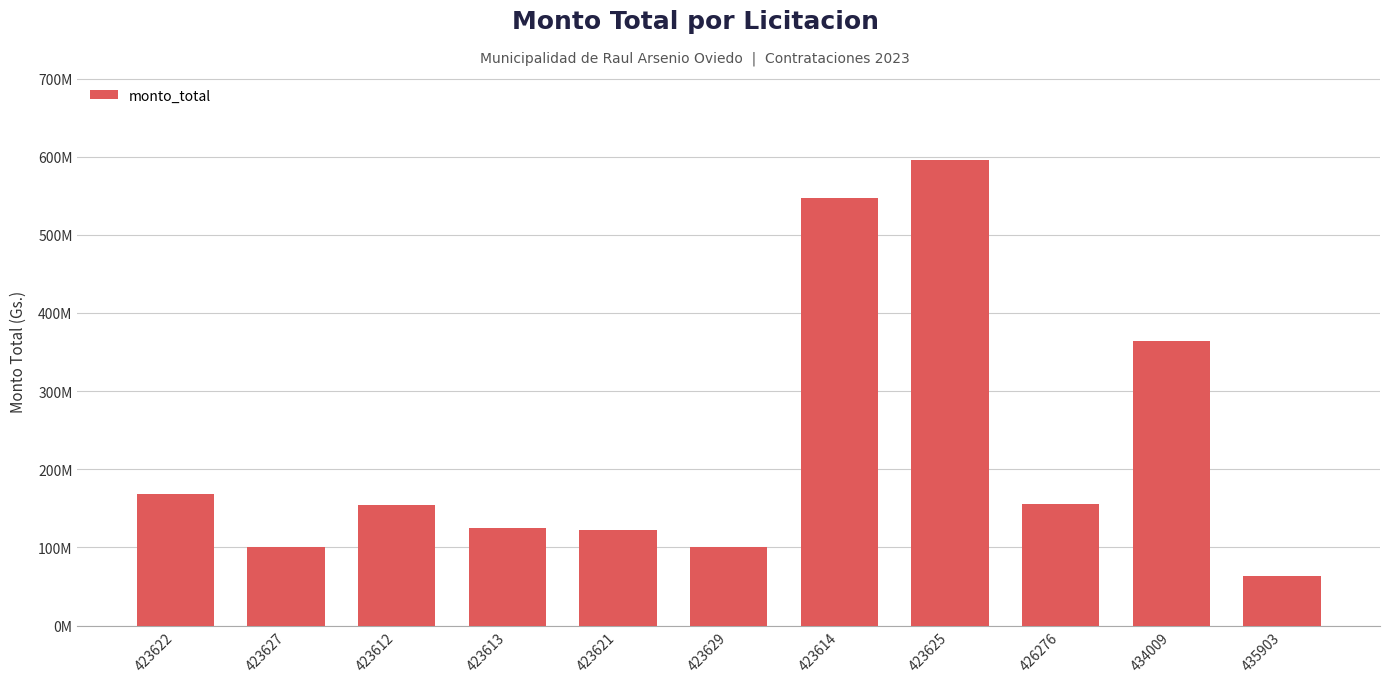

What is the greatest value displayed?

596114400